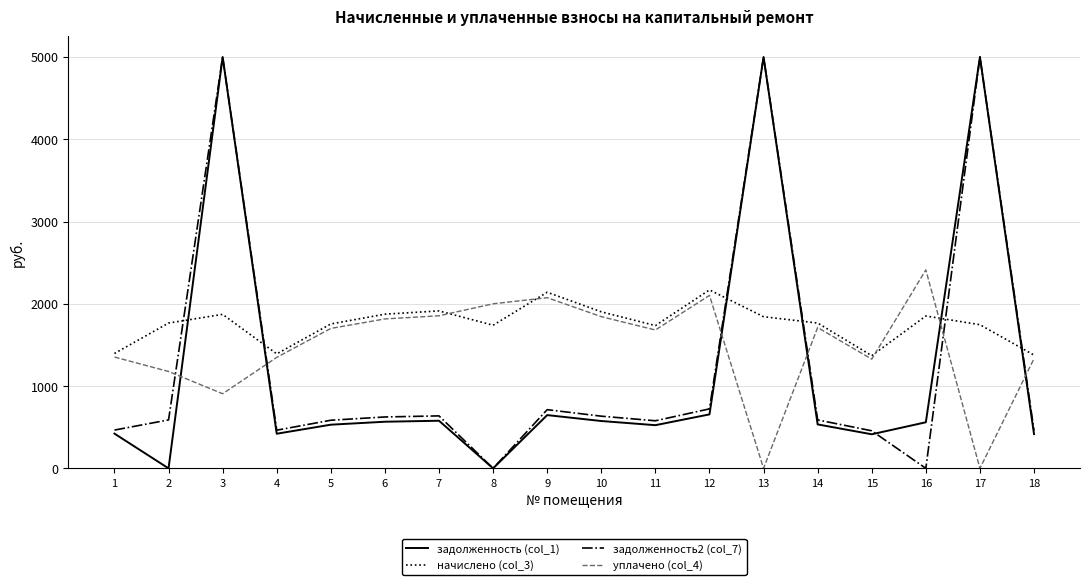

At which category is the sum across all series the highest?

3